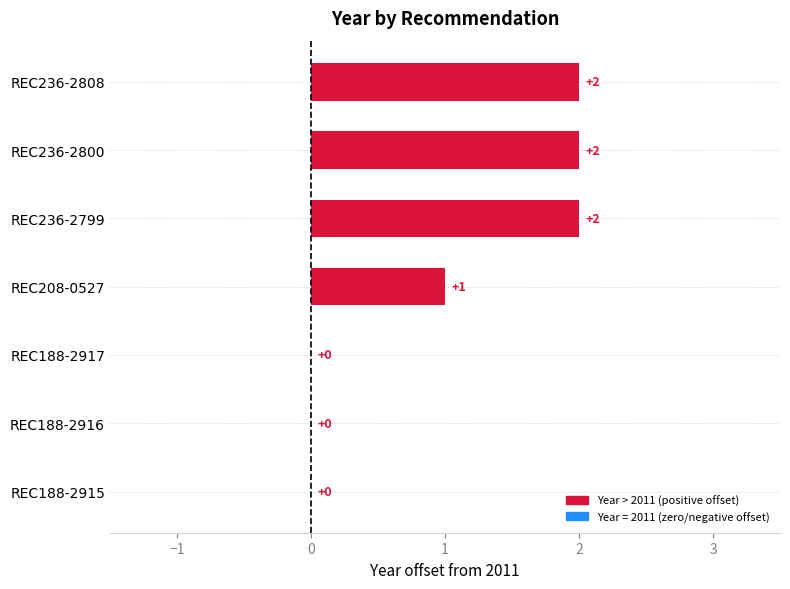

How many data points does each series have?

7